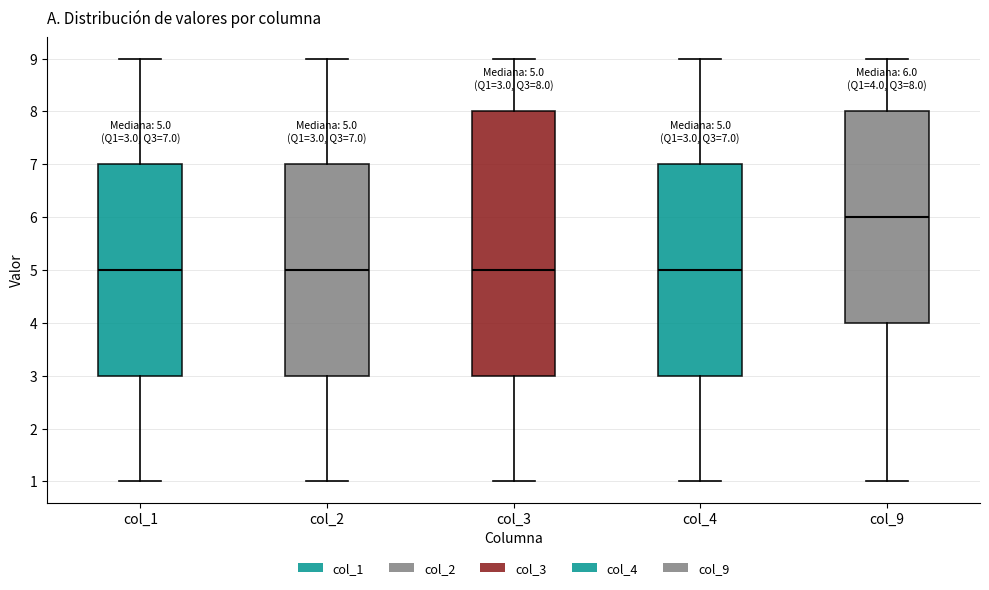

Which box has the highest median line?

col_9